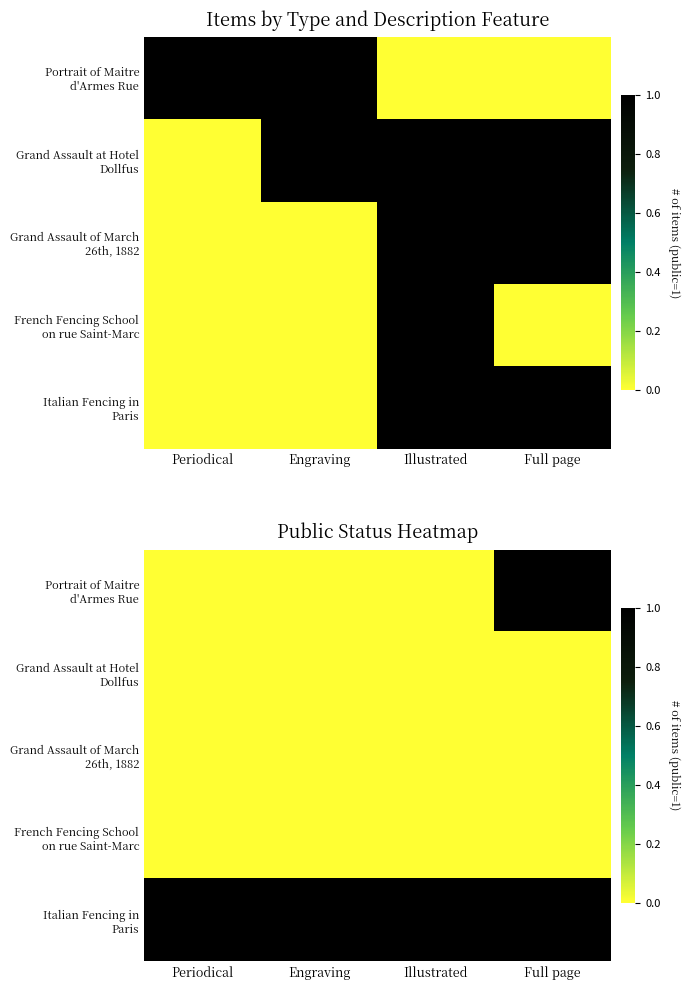

How many categories are shown in the chart?

4